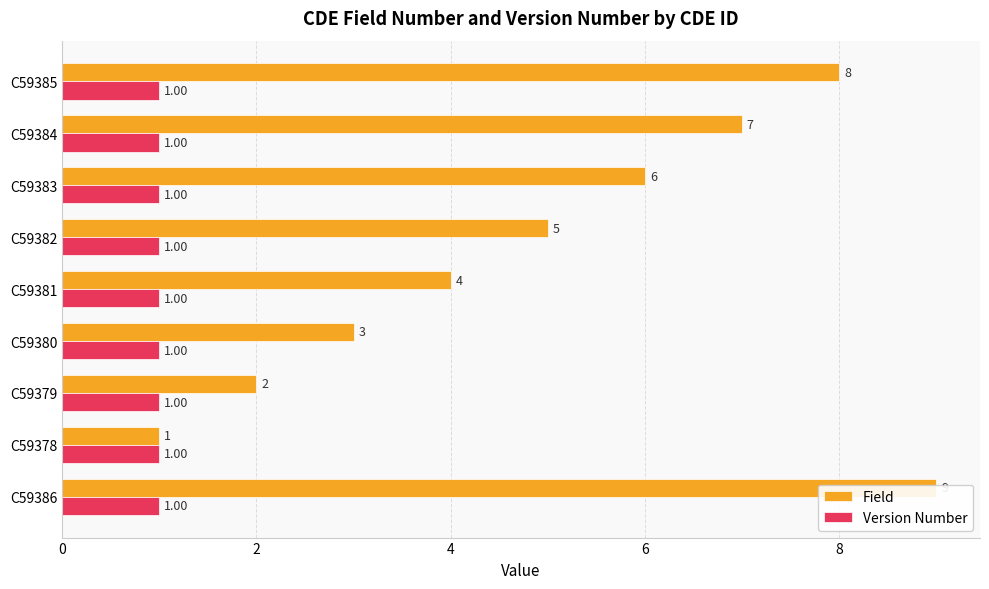

Reading right to left, extract all data points from this chart.

Field: 8.0	7.0	6.0	5.0	4.0	3.0	2.0	1.0	9.0
Version Number: 0.3	0.3	0.3	0.3	0.3	0.3	0.3	0.3	0.3